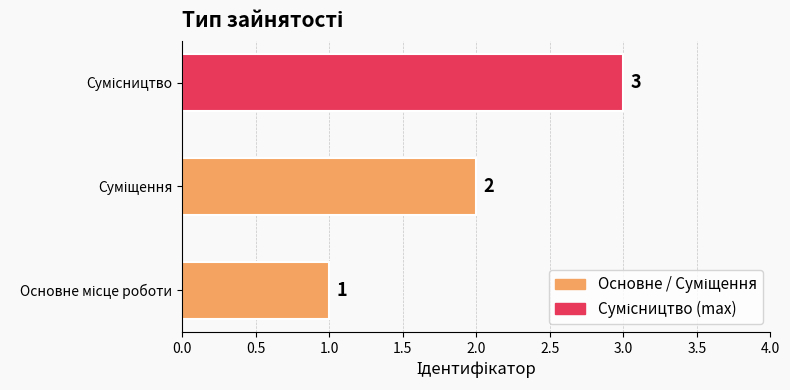

What is the maximum value shown in the chart?

3